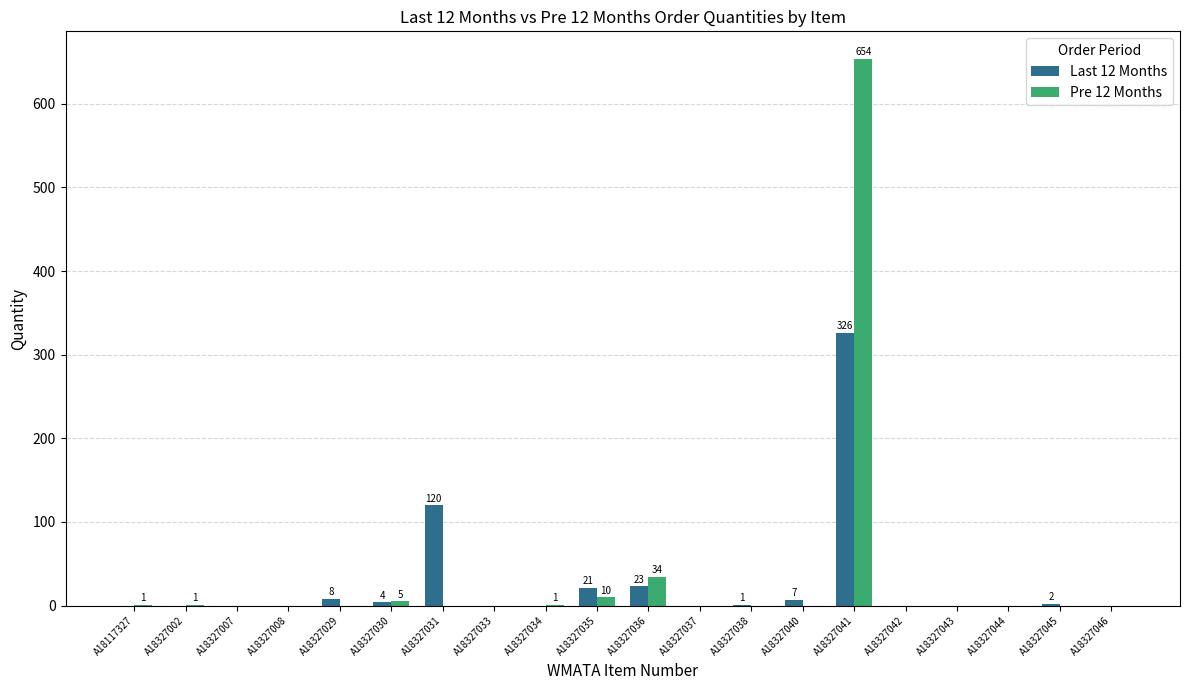

Are the bars horizontal?

No